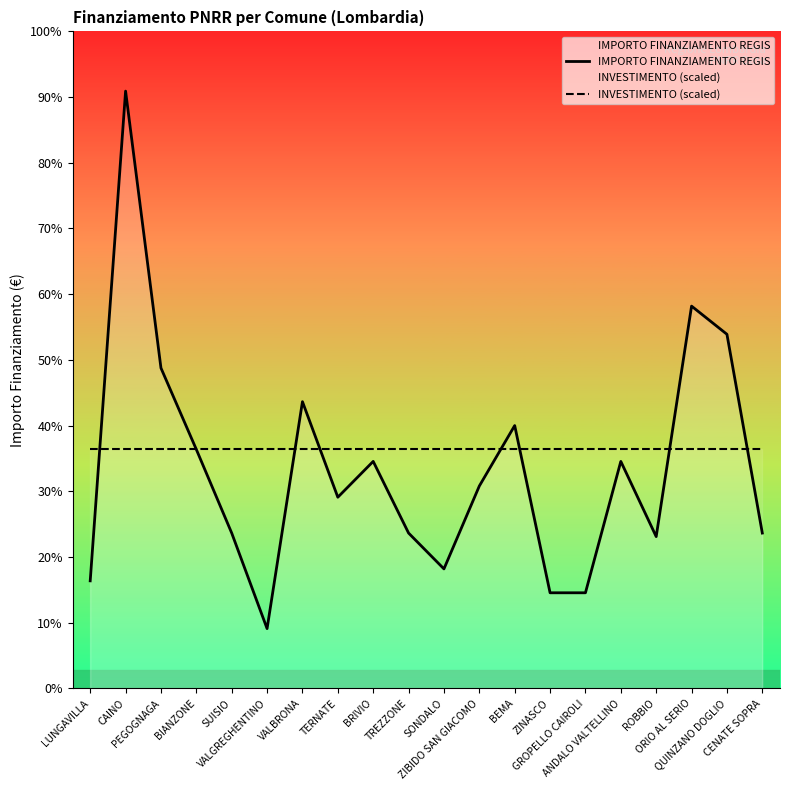

What is the highest value of the IMPORTO FINANZIAMENTO REGIS series?

12150.0